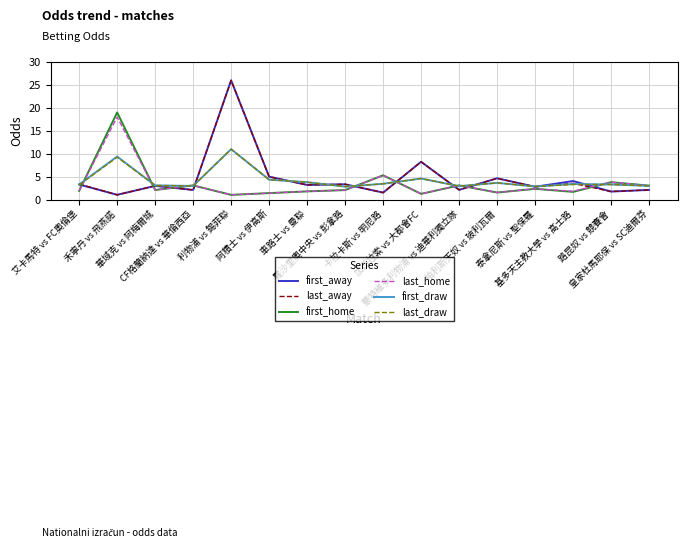

Which series ends up on top after the final intersection of last_away and first_home?

first_home